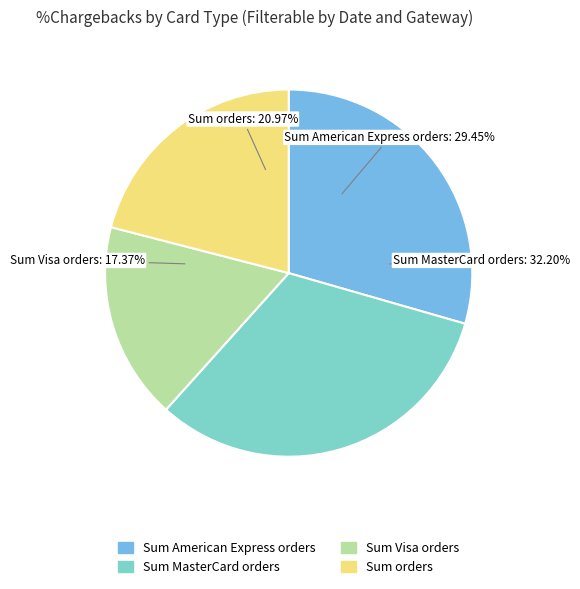

True or false: DCIIPR2021IND_D09B00.M accounts for 19% of the total.

False